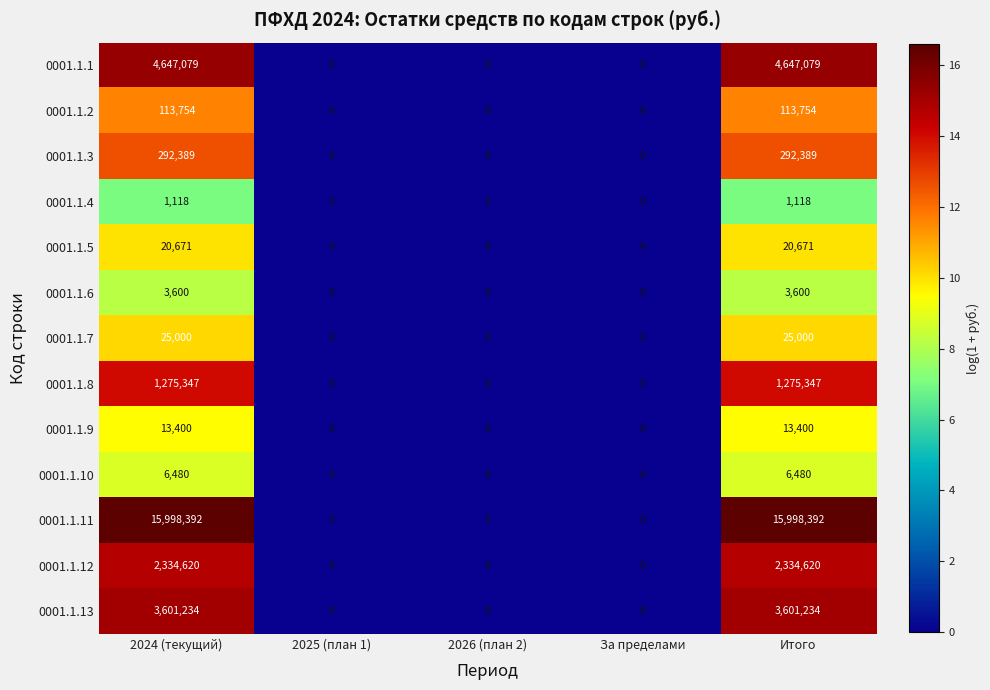

What is the maximum value for 0001.1.8?

1275347